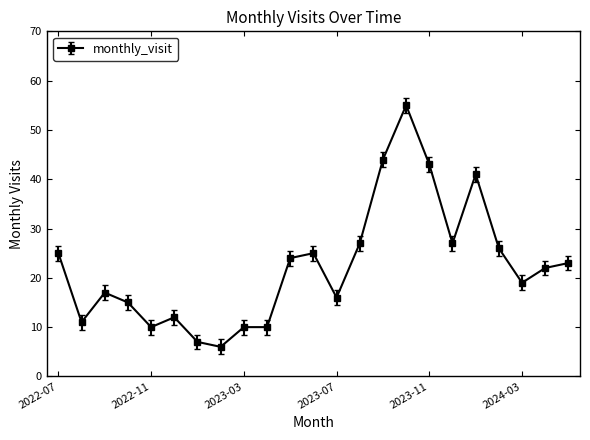

What is the value of the 15th point from the left?

44